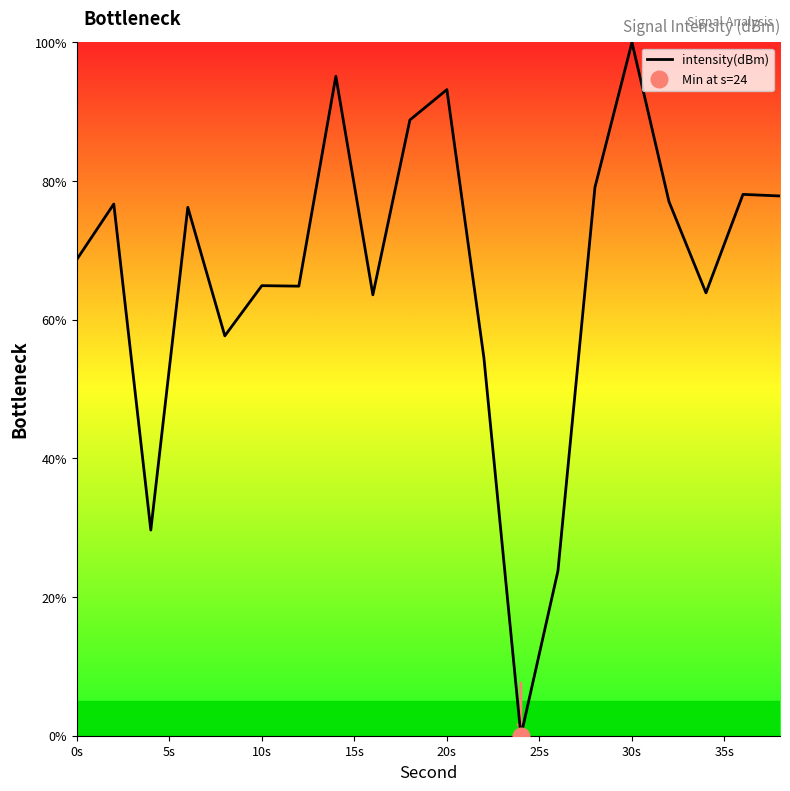

True or false: intensity(dBm) has a value of 150.5 at 20s.

False